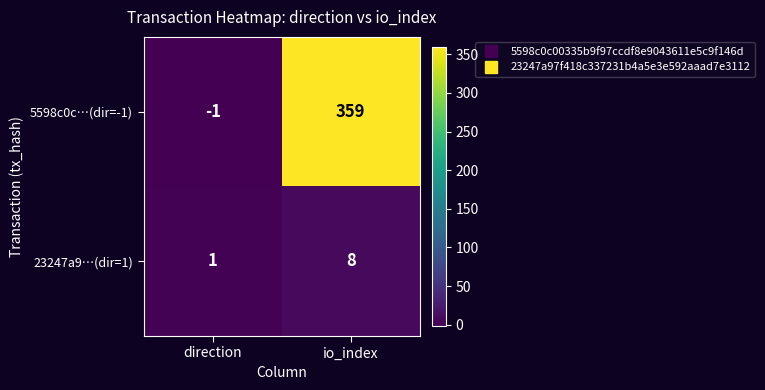

How many positive values does the 5598c0c…(dir=-1) series have?

1